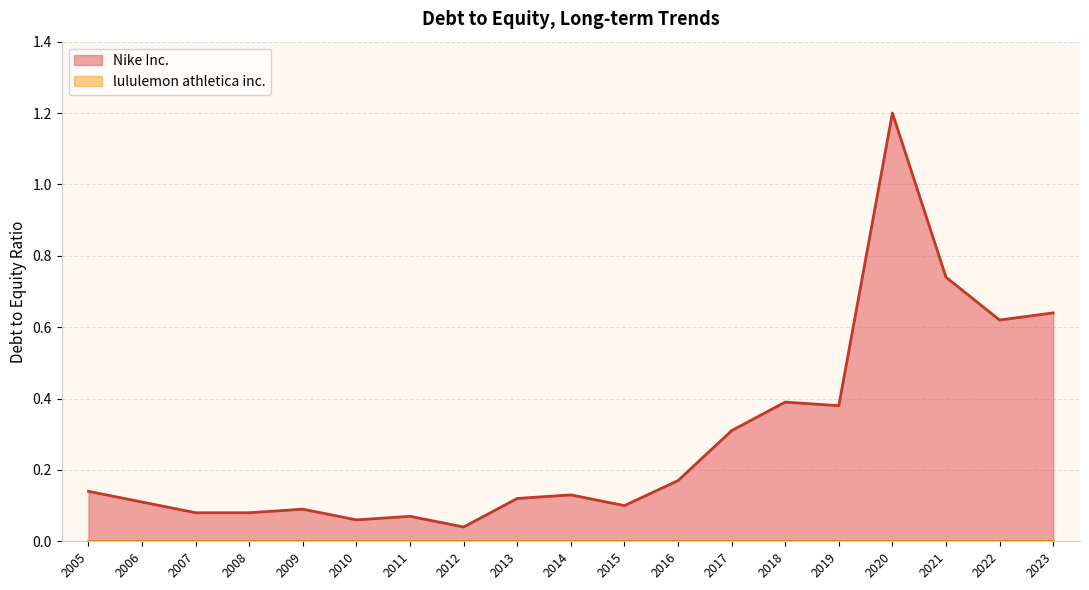

Reading left to right, what are all the values shown in this chart?

Nike Inc.: 2023=0.6	2022=0.6	2021=0.7	2020=1.2	2019=0.4	2018=0.4	2017=0.3	2016=0.2	2015=0.1	2014=0.1	2013=0.1	2012=0.0	2011=0.1	2010=0.1	2009=0.1	2008=0.1	2007=0.1	2006=0.1	2005=0.1
lululemon athletica inc.: 2023=0.0	2022=0.0	2021=0.0	2020=0.0	2019=0.0	2018=0.0	2017=0.0	2016=0.0	2015=0.0	2014=0.0	2013=0.0	2012=0.0	2011=0.0	2010=0.0	2009=0.0	2008=0.0	2007=0.0	2006=0.0	2005=0.0